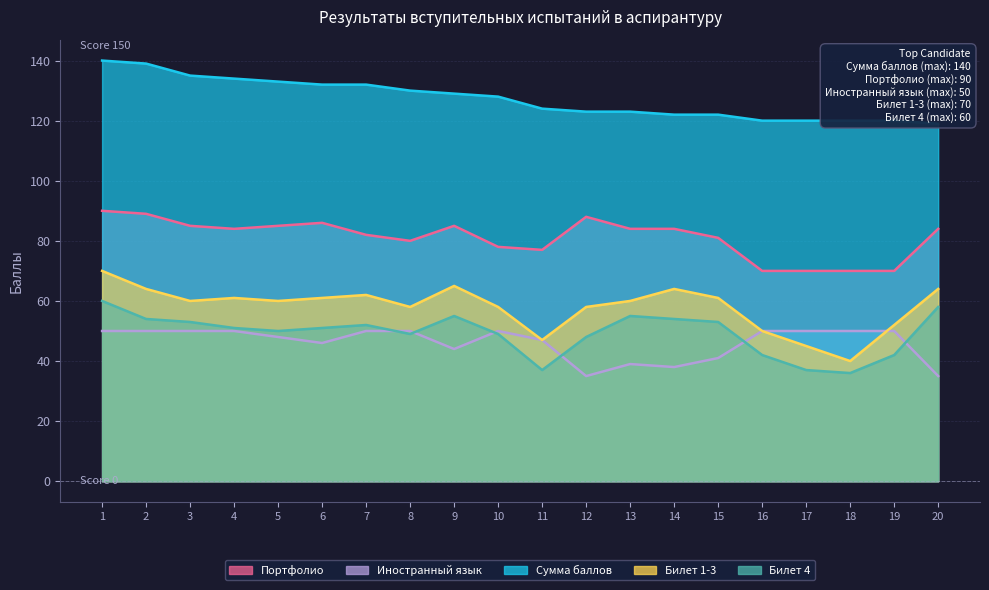

At how many categories does at least one series exceed 109?

20